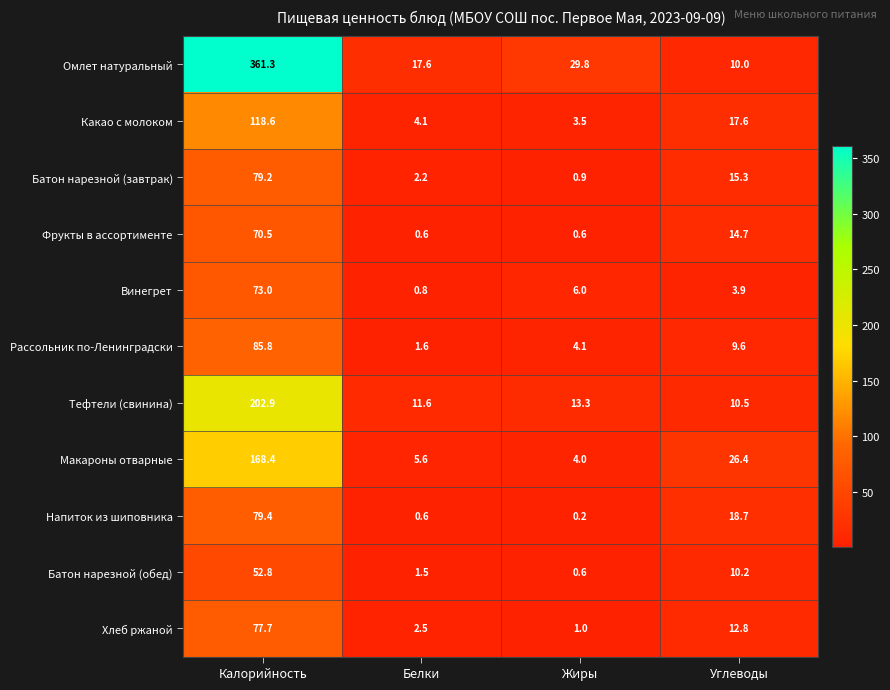

How many distinct data groups are displayed?

11